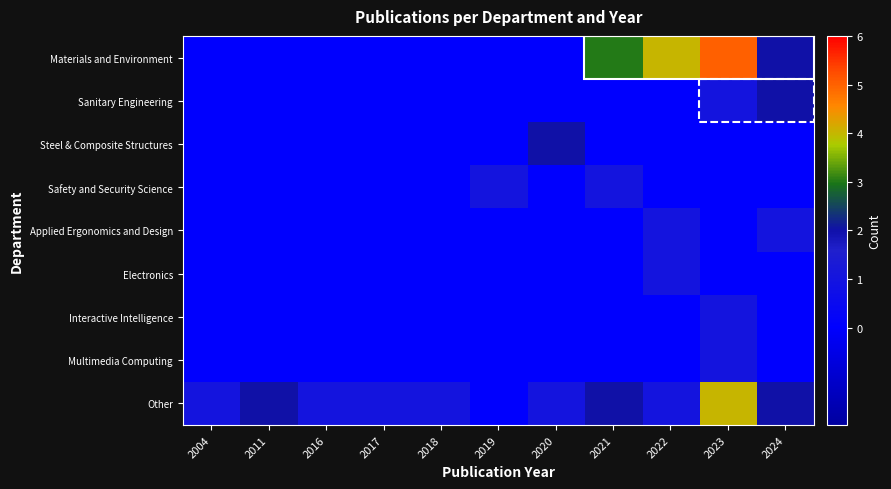

Reading left to right, list all the values displayed in this chart.

Materials and Environment: 2004=0	2011=0	2016=0	2017=0	2018=0	2019=0	2020=0	2021=3	2022=4	2023=5	2024=2
Sanitary Engineering: 2004=0	2011=0	2016=0	2017=0	2018=0	2019=0	2020=0	2021=0	2022=0	2023=1	2024=2
Steel & Composite Structures: 2004=0	2011=0	2016=0	2017=0	2018=0	2019=0	2020=2	2021=0	2022=0	2023=0	2024=0
Safety and Security Science: 2004=0	2011=0	2016=0	2017=0	2018=0	2019=1	2020=0	2021=1	2022=0	2023=0	2024=0
Applied Ergonomics and Design: 2004=0	2011=0	2016=0	2017=0	2018=0	2019=0	2020=0	2021=0	2022=1	2023=0	2024=1
Electronics: 2004=0	2011=0	2016=0	2017=0	2018=0	2019=0	2020=0	2021=0	2022=1	2023=0	2024=0
Interactive Intelligence: 2004=0	2011=0	2016=0	2017=0	2018=0	2019=0	2020=0	2021=0	2022=0	2023=1	2024=0
Multimedia Computing: 2004=0	2011=0	2016=0	2017=0	2018=0	2019=0	2020=0	2021=0	2022=0	2023=1	2024=0
Other: 2004=1	2011=2	2016=1	2017=1	2018=1	2019=0	2020=1	2021=2	2022=1	2023=4	2024=2